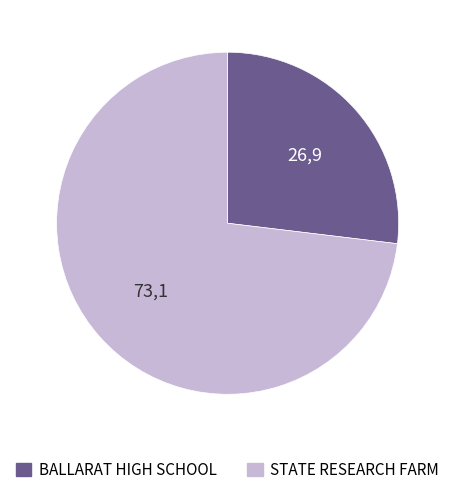

How many slices are in this pie chart?

2